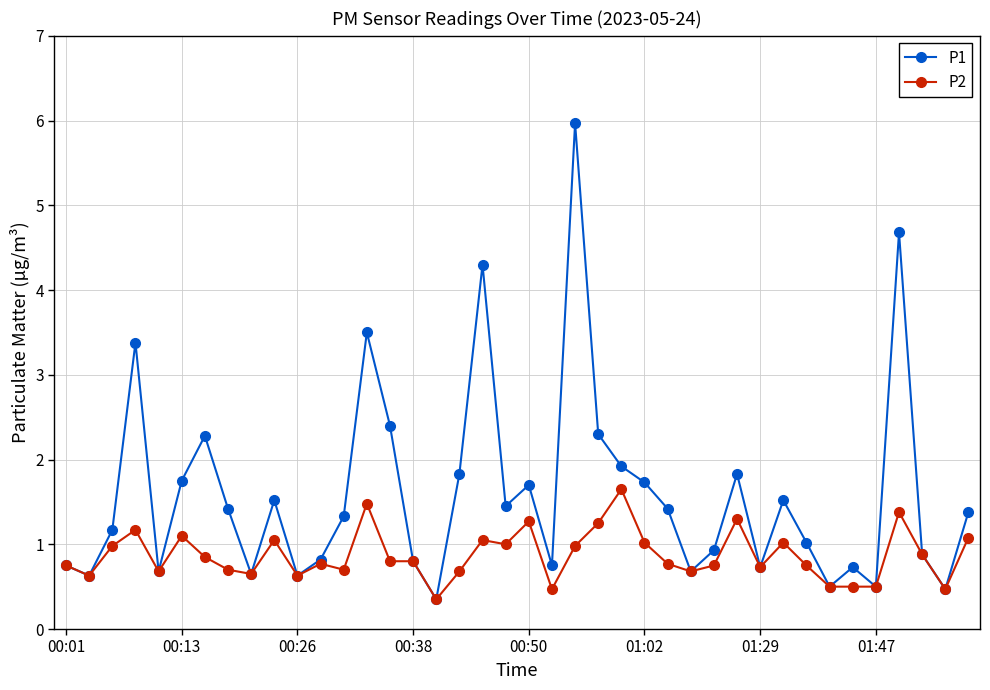

Which series has the largest total across all categories?

P1